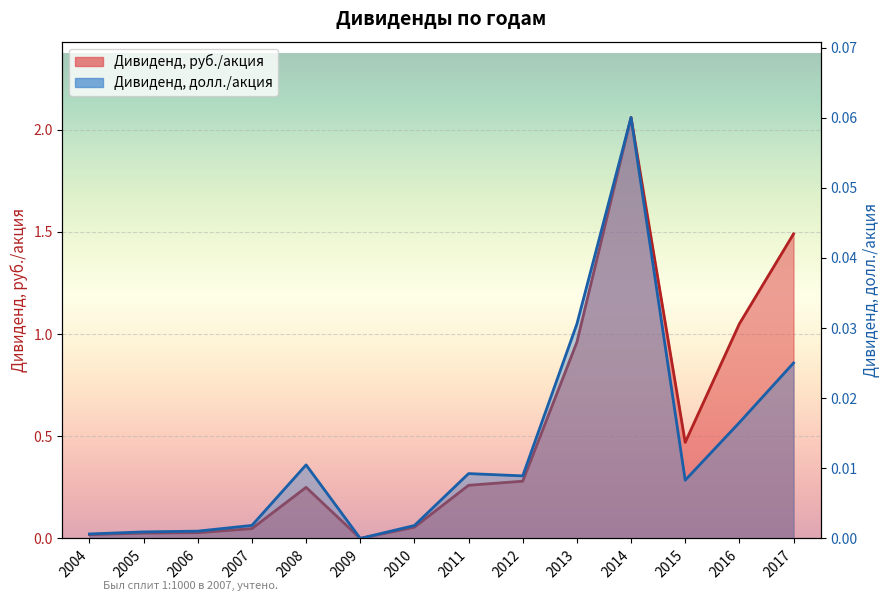

True or false: Дивиденд, долл./акция and Дивиденд, руб./акция intersect in this chart.

False